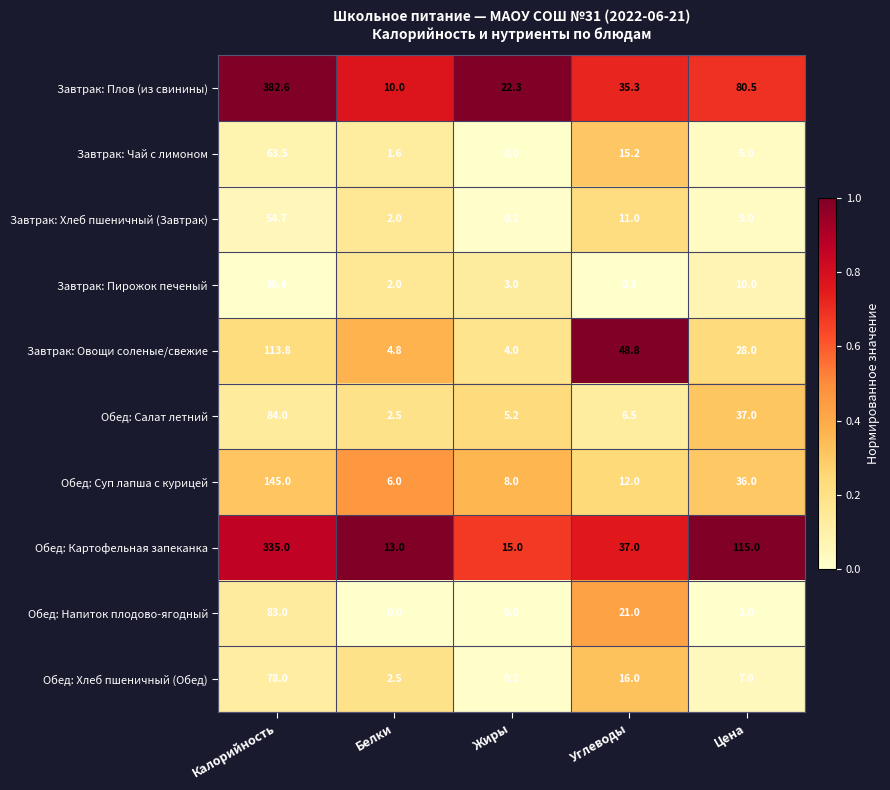

What is the approximate value of Завтрак: Пирожок печеный at Жиры?

3.0